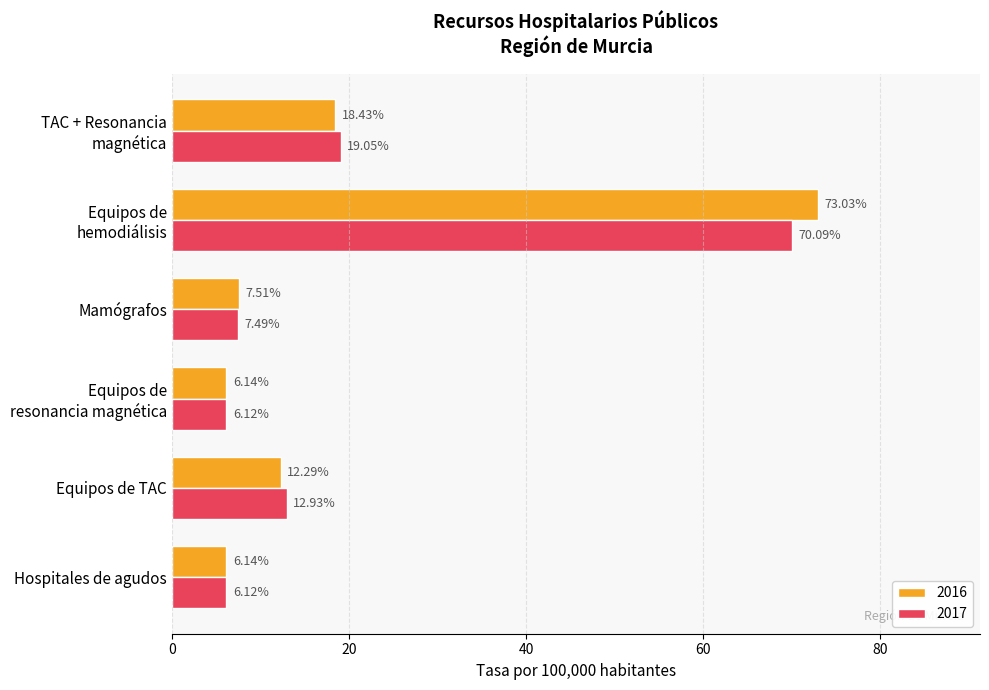

Which series has the widest spread of values?

2016